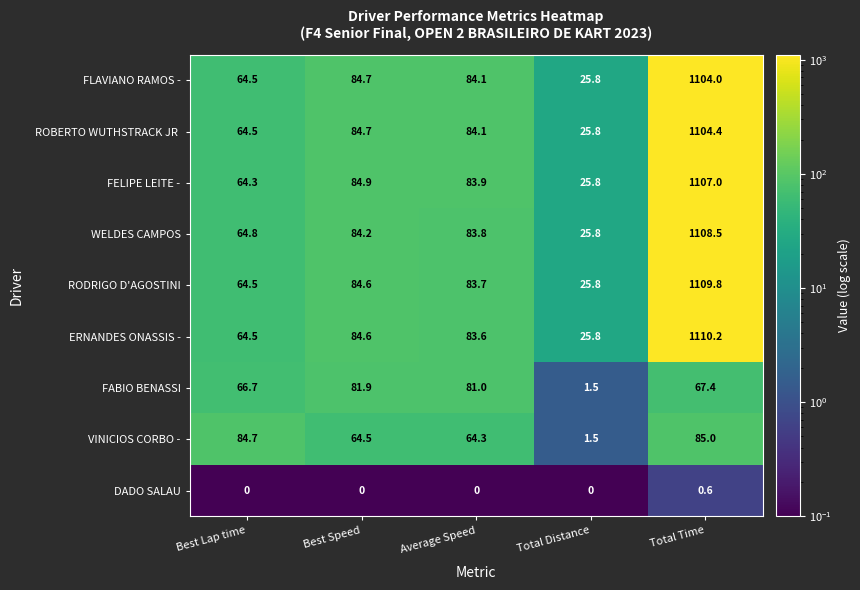

Rank the categories by ERNANDES ONASSIS - value from highest to lowest.

Total Time, Best Speed, Average Speed, Best Lap time, Total Distance